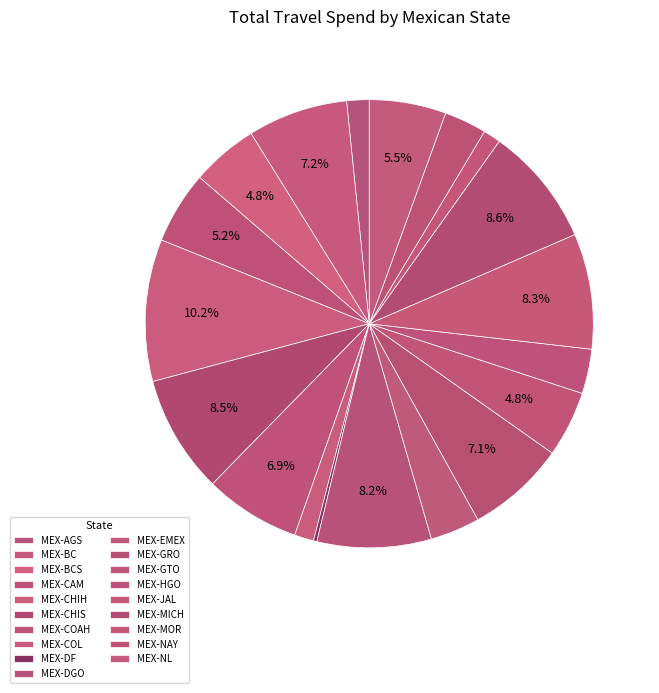

To the nearest percent, what percentage of the pie is MEX-NAY?

3%